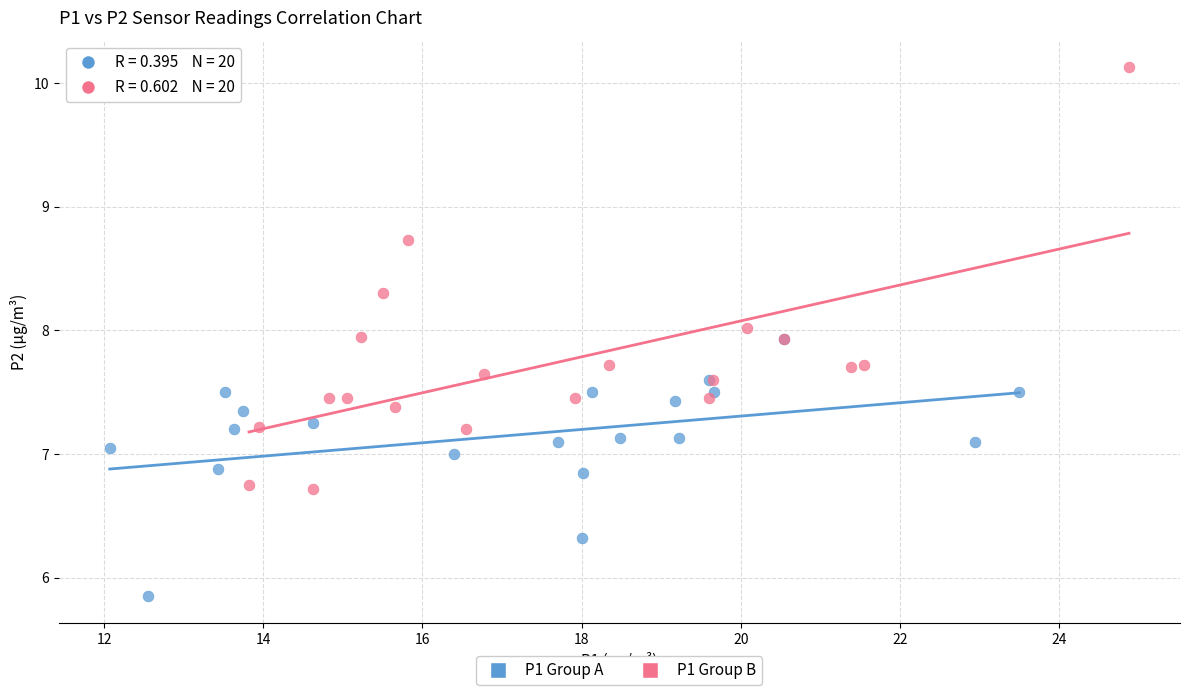

Which series has the largest Y range (max minus min)?

P1 Group B